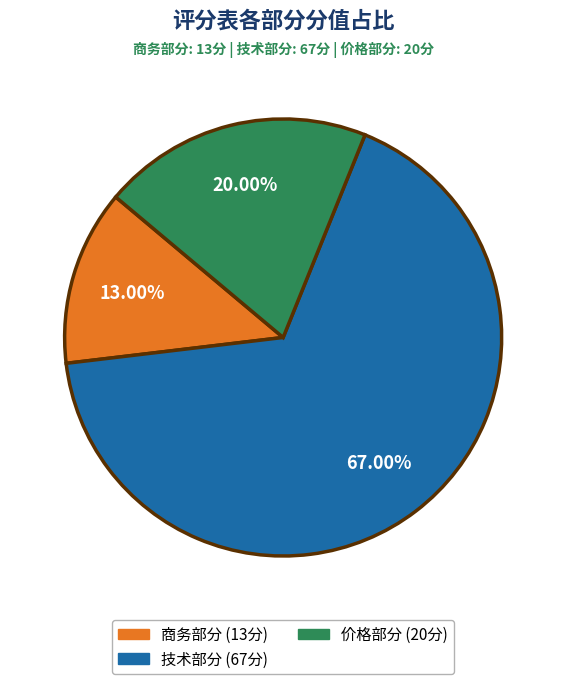

What is the total percentage of 价格部分 and 商务部分?

33.0%